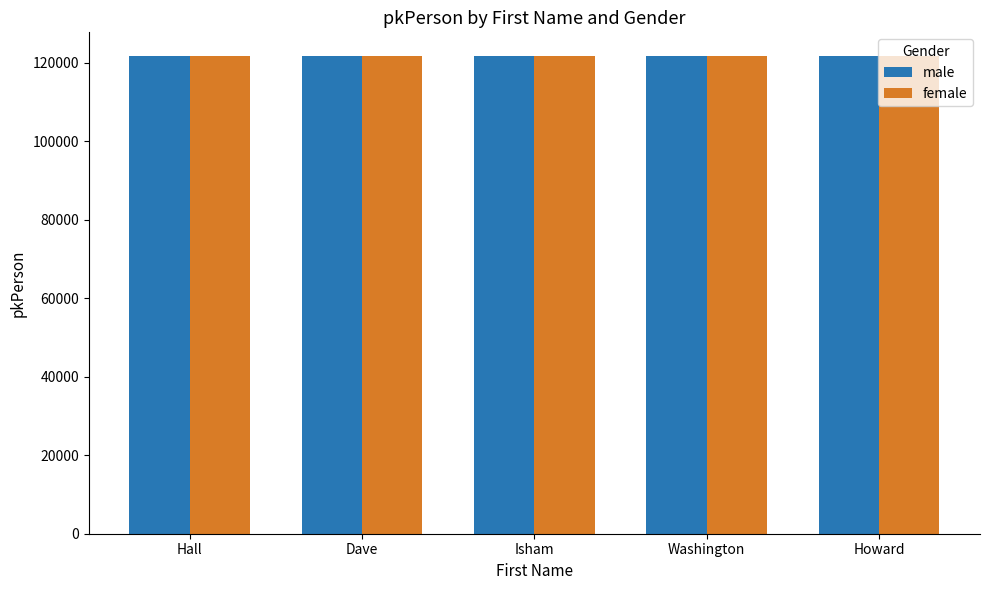

Is it true that male equals 121650 at Isham?

True